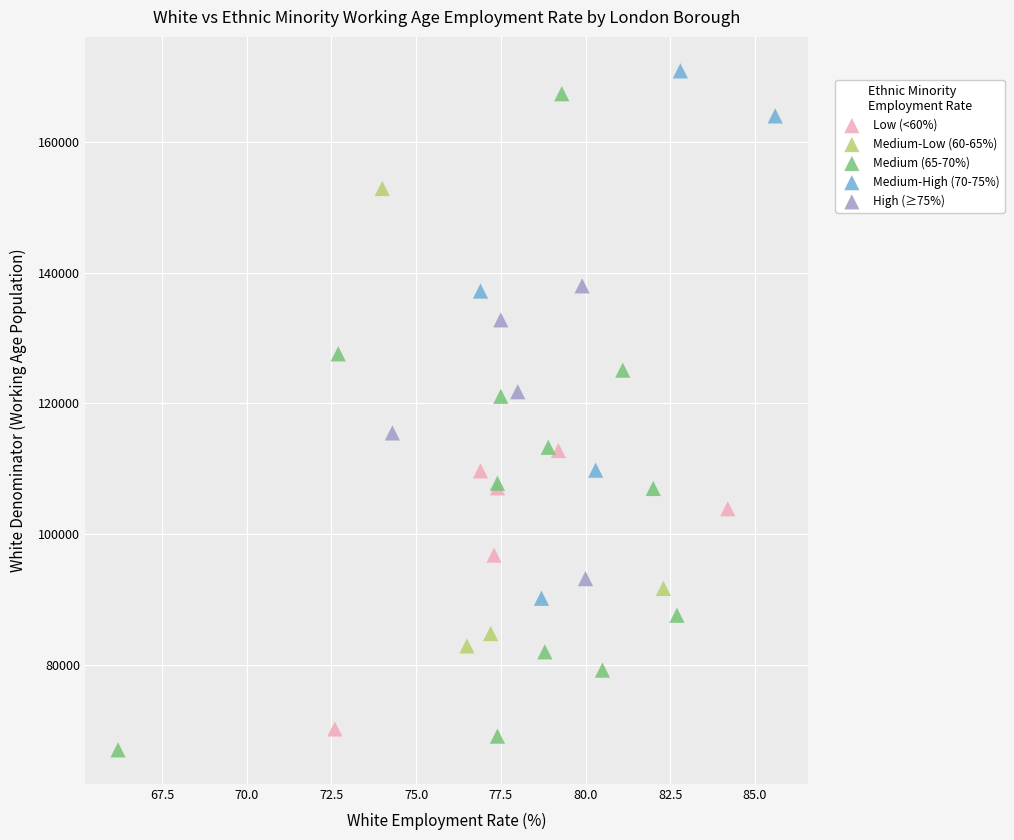

Which series has the largest Y range (max minus min)?

Medium (65-70%)